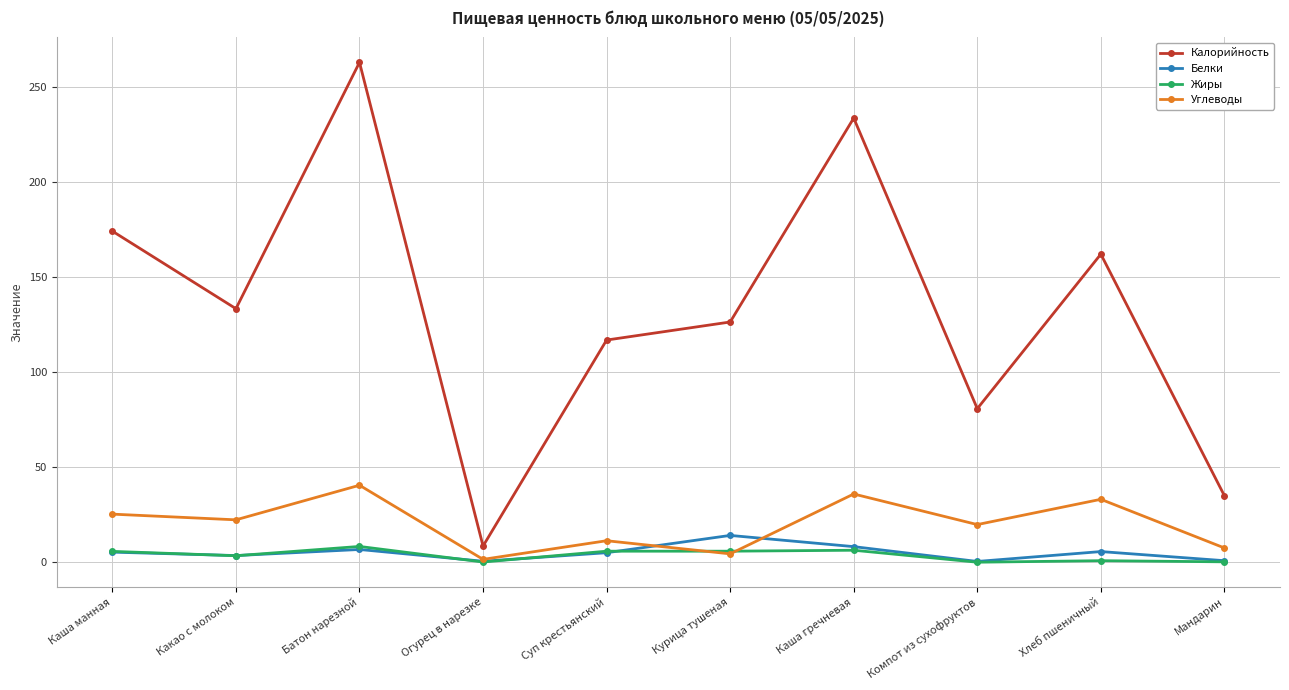

What is the lowest value of the Калорийность series?

8.5